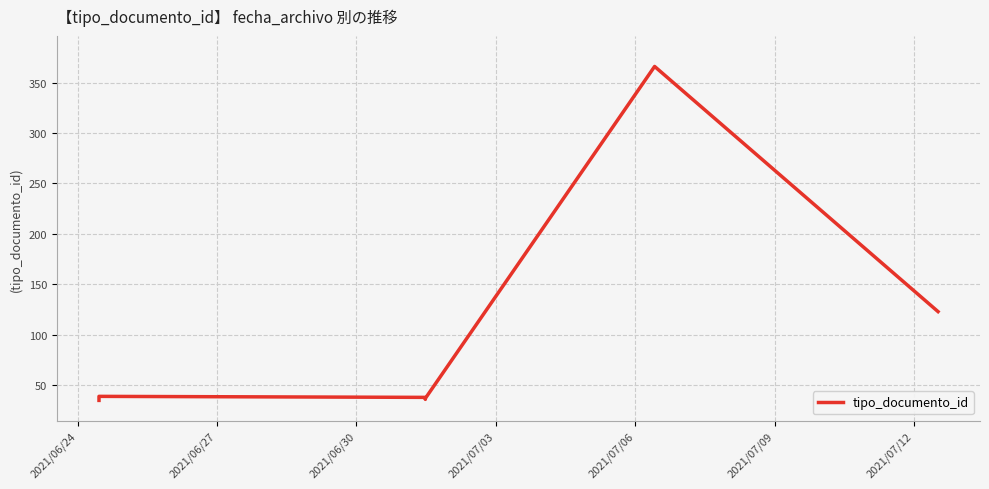

What is the average value?

96